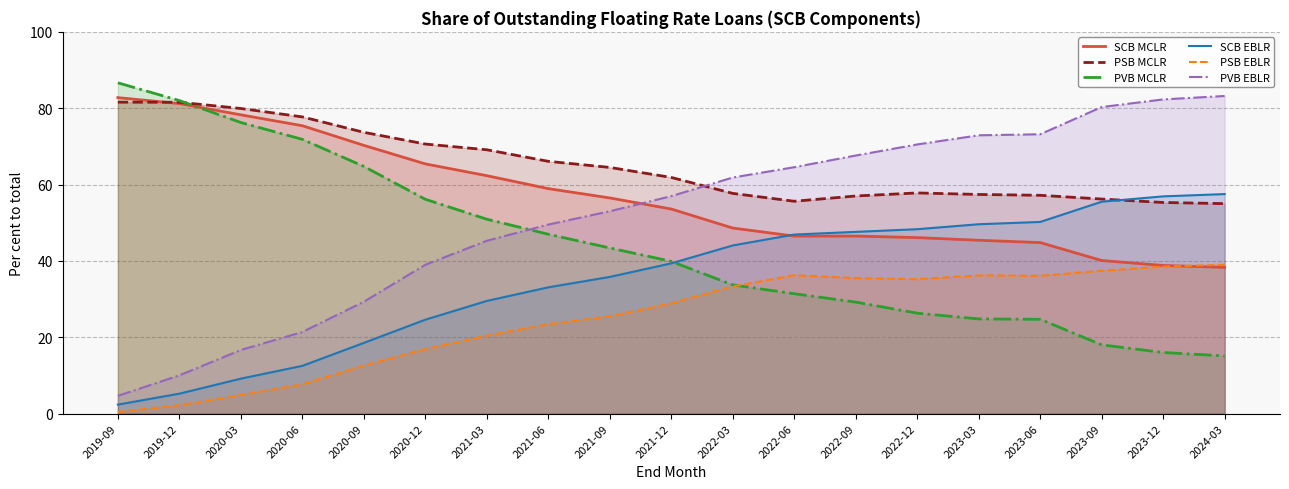

How many lines are shown in the chart?

6